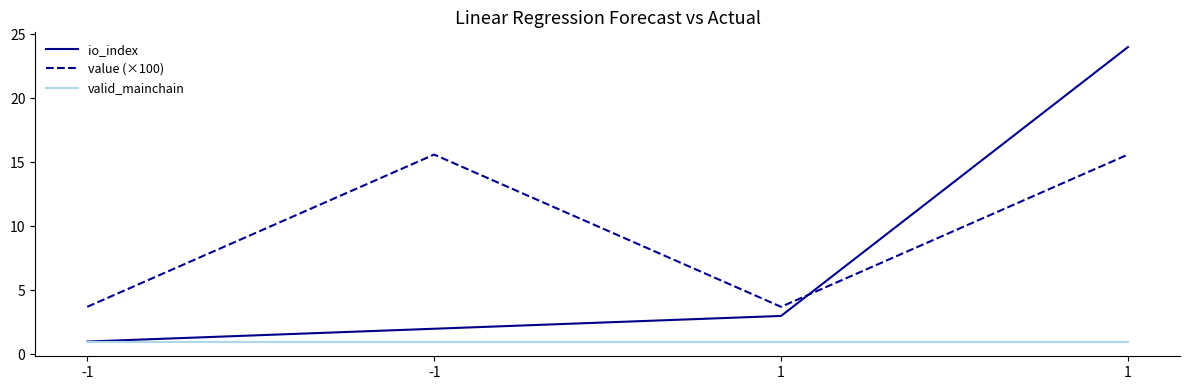

Which series has the widest spread of values?

io_index